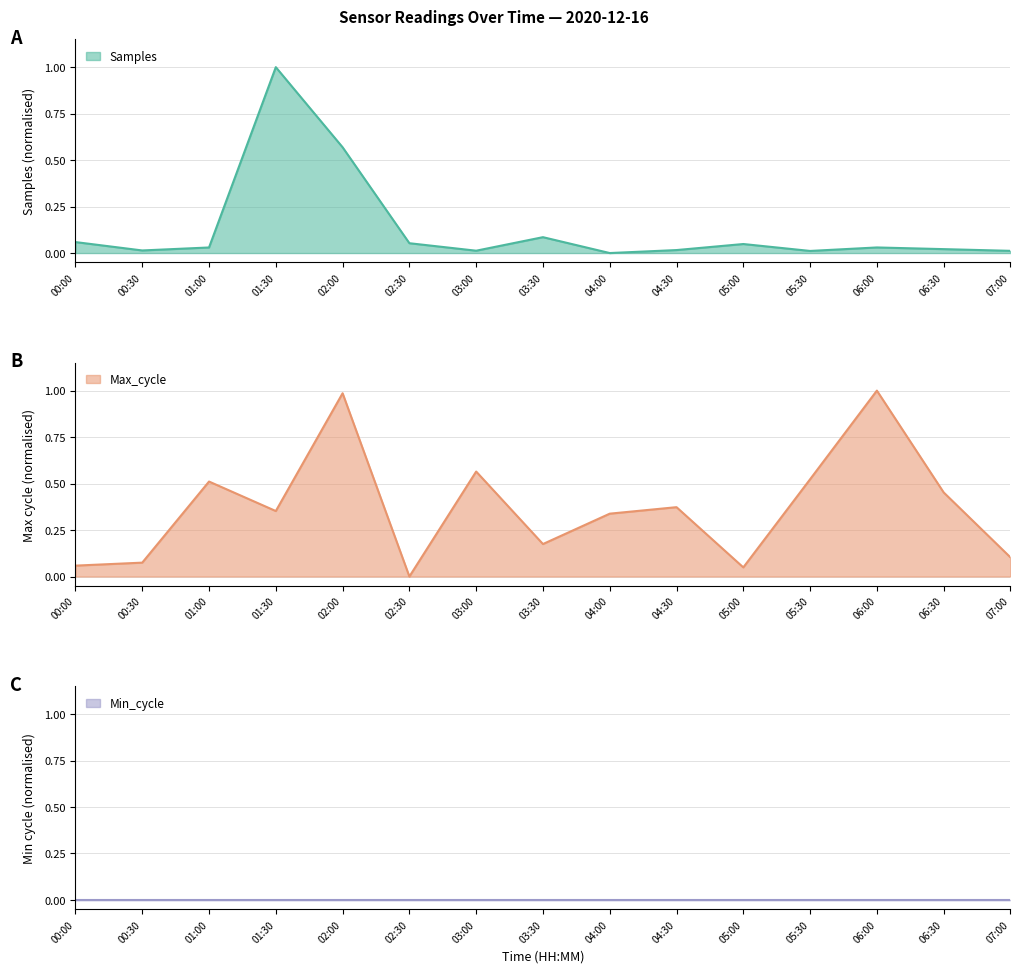

At which category does Max_cycle reach its first local peak?

01:00